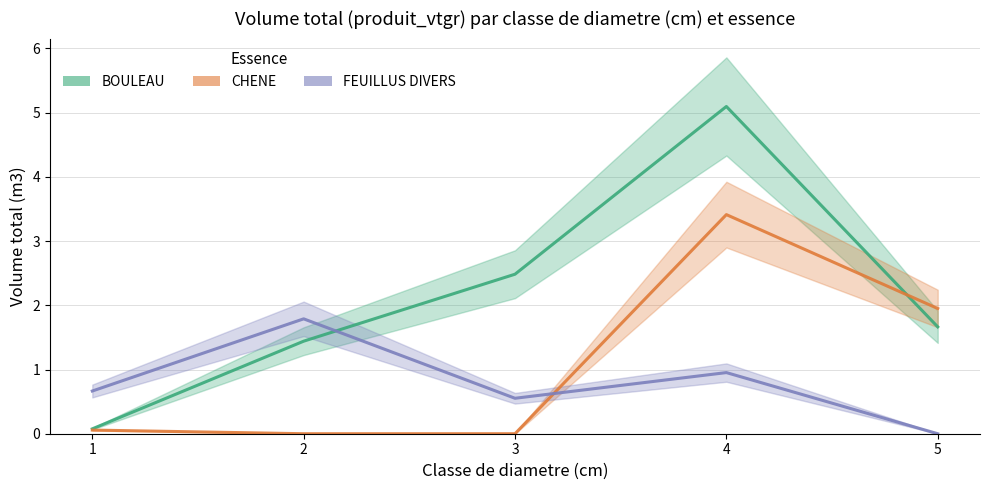

What is the minimum value for BOULEAU?

0.1